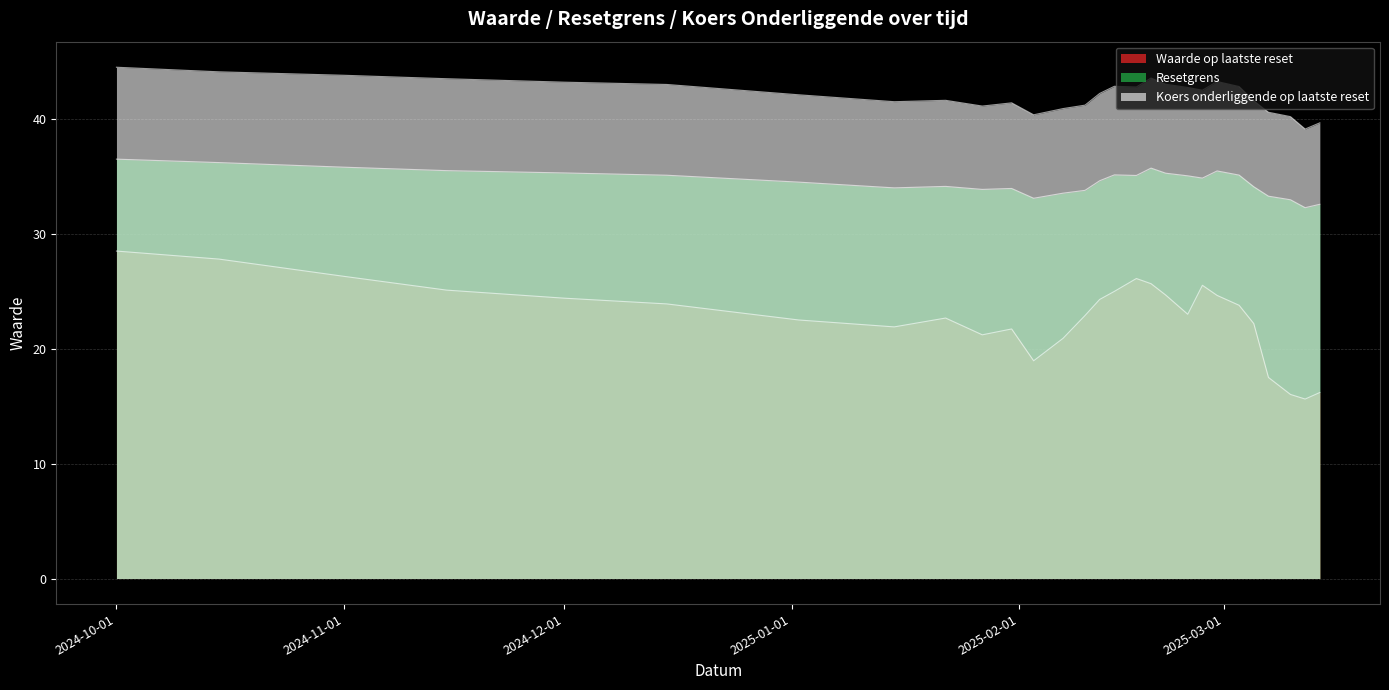

List the series in order of their overall mean, highest first.

Koers onderliggende op laatste reset, Resetgrens, Waarde op laatste reset